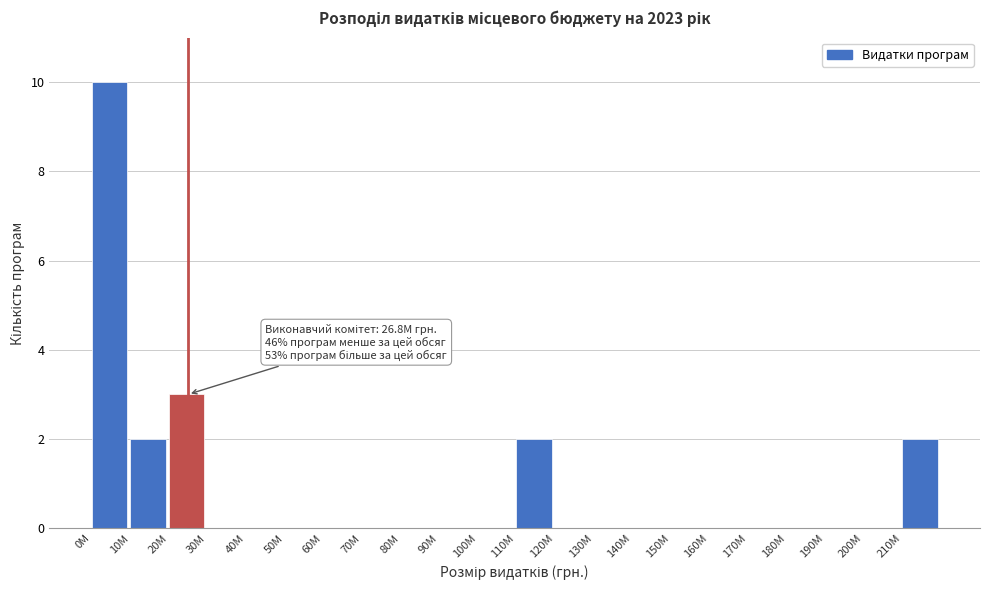

Reading left to right, list all the values displayed in this chart.

0M=10	10M=2	20M=3	30M=0	40M=0	50M=0	60M=0	70M=0	80M=0	90M=0	100M=0	110M=2	120M=0	130M=0	140M=0	150M=0	160M=0	170M=0	180M=0	190M=0	200M=0	210M=2